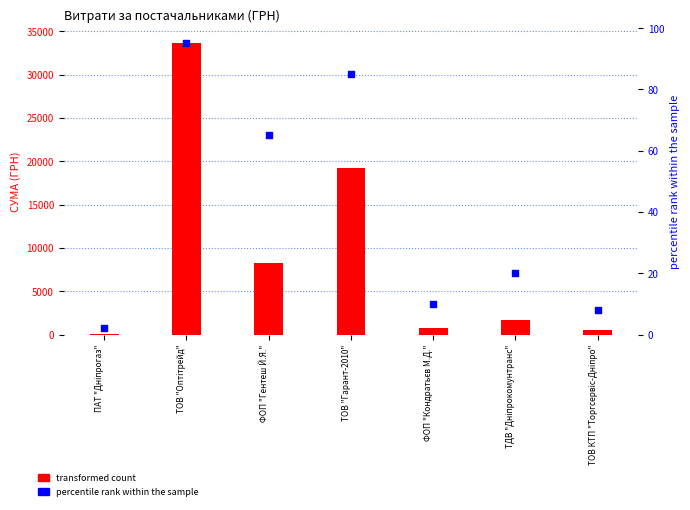

At how many categories does at least one series exceed 23174?

1